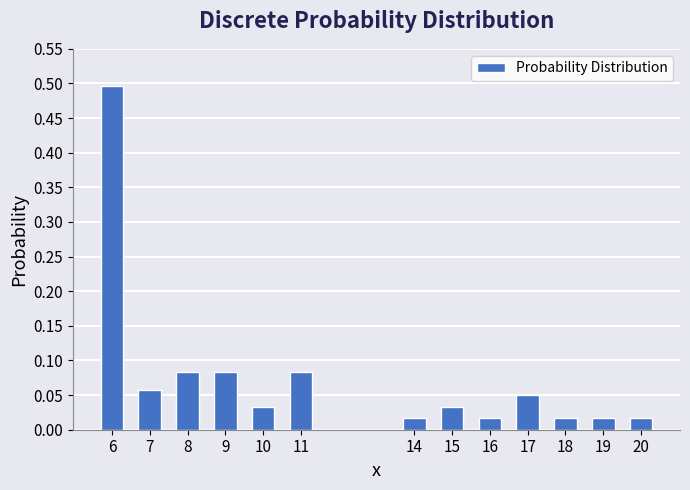

What is the difference between the maximum and second lowest values?

0.5